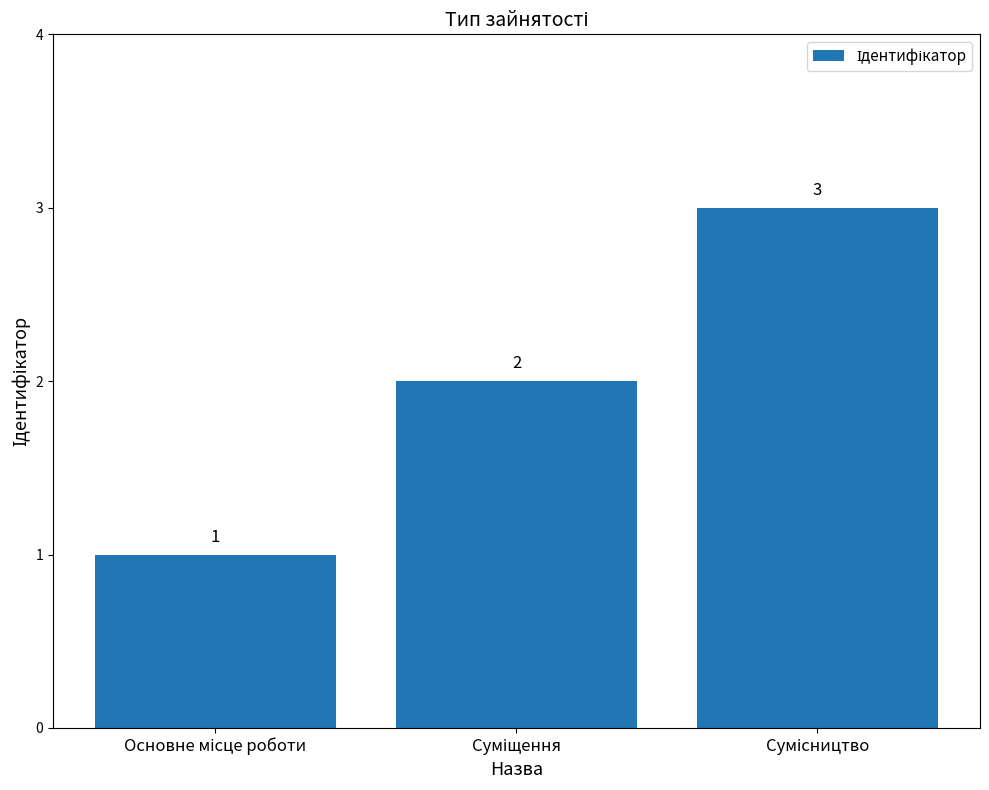

How many values are between 1 and 3?

3